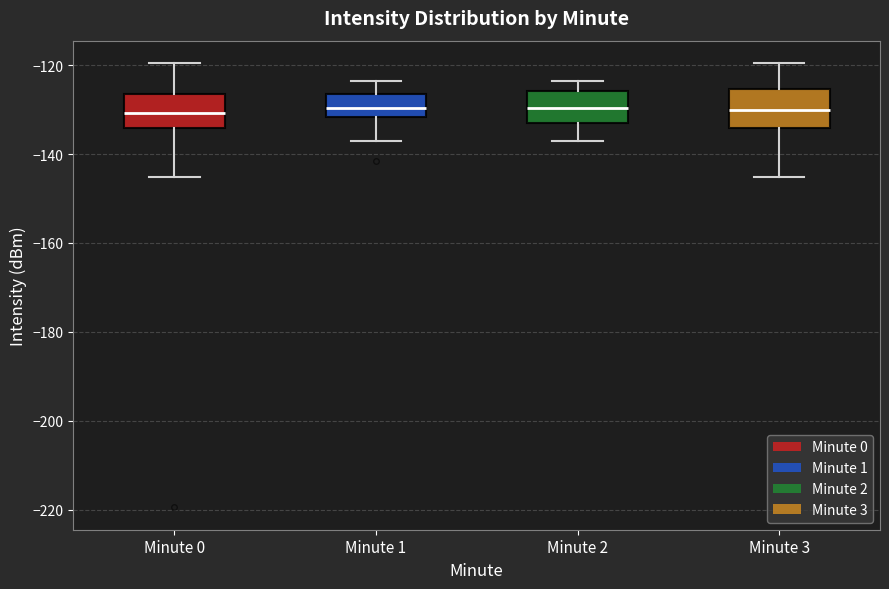

Reading left to right, transcribe this box plot: for each box, give where its median line is, the range the box spans, and where its two whiskers end, as read against the y-axis. The values are not printed on the chart, so give them approximately, as read against the axis.

Minute 0: median -130, box -134 to -126, whiskers -146 to -120
Minute 1: median -130, box -132 to -126, whiskers -138 to -124
Minute 2: median -130, box -132 to -126, whiskers -138 to -124
Minute 3: median -130, box -134 to -126, whiskers -146 to -120